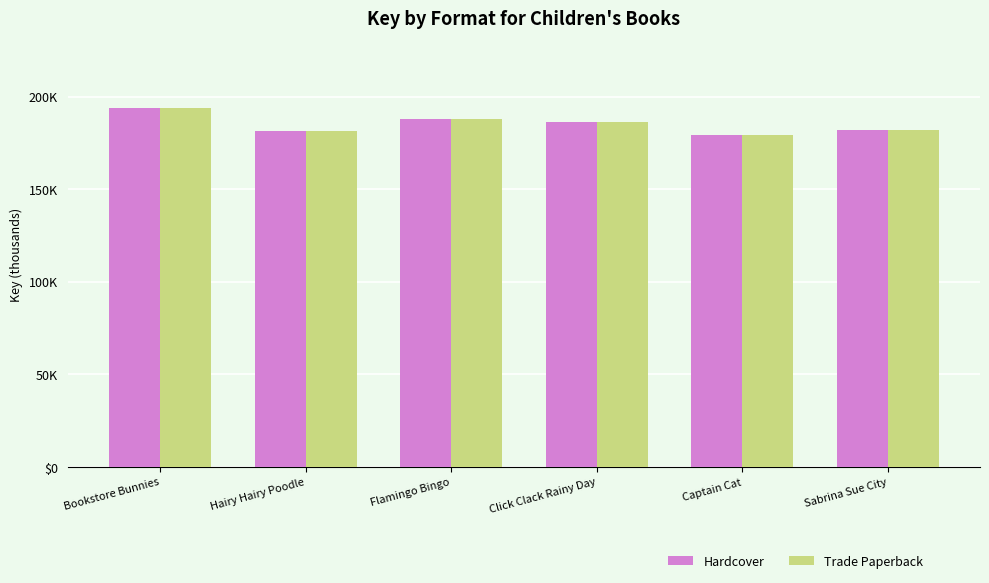

Does the chart contain any negative values?

No